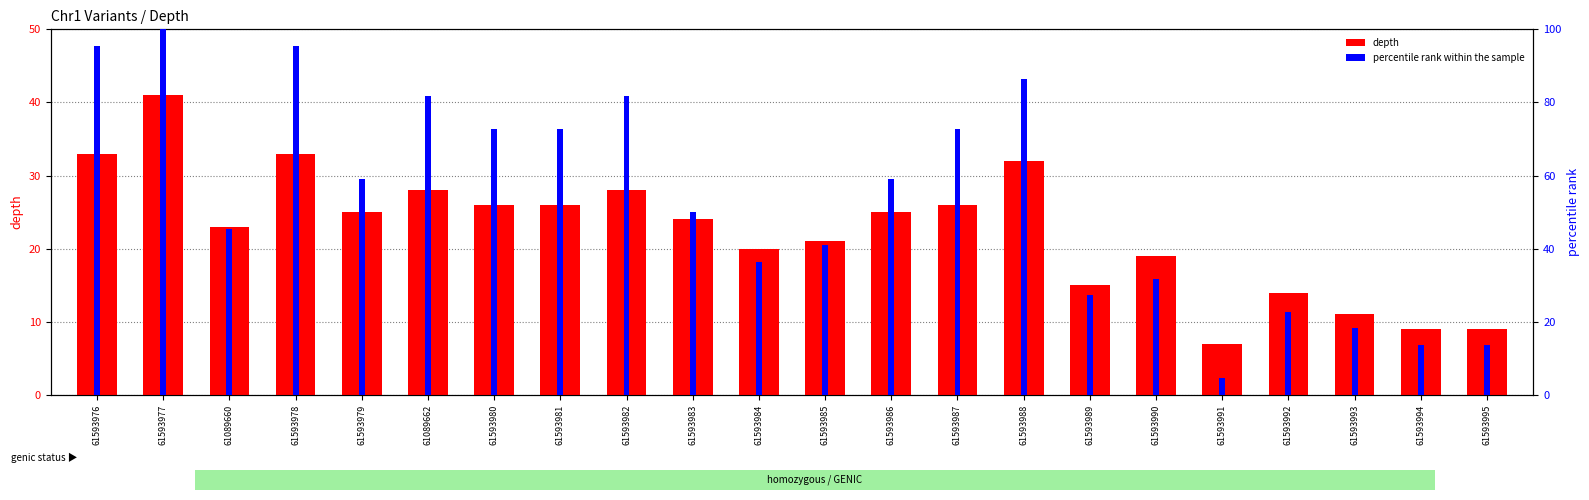

How many series are shown in this chart?

2